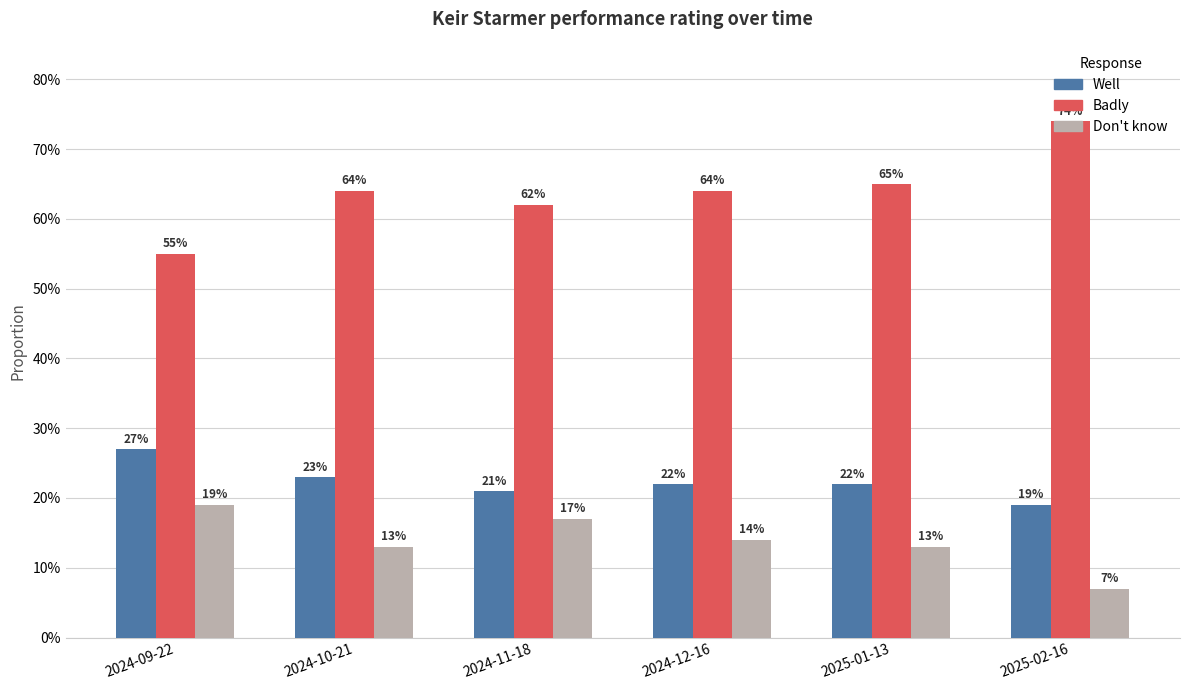

Does the chart contain stacked bars?

No